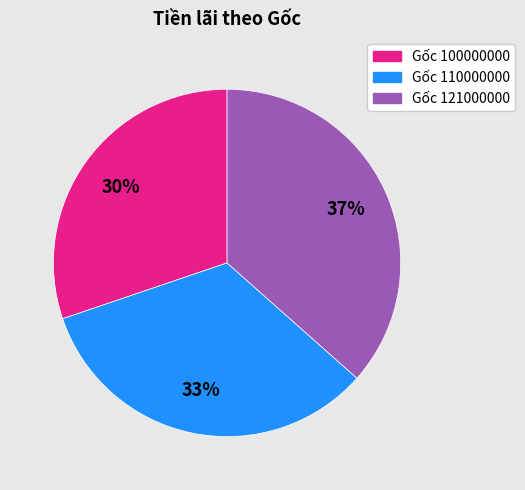

To the nearest percent, what is the average slice percentage?

33%